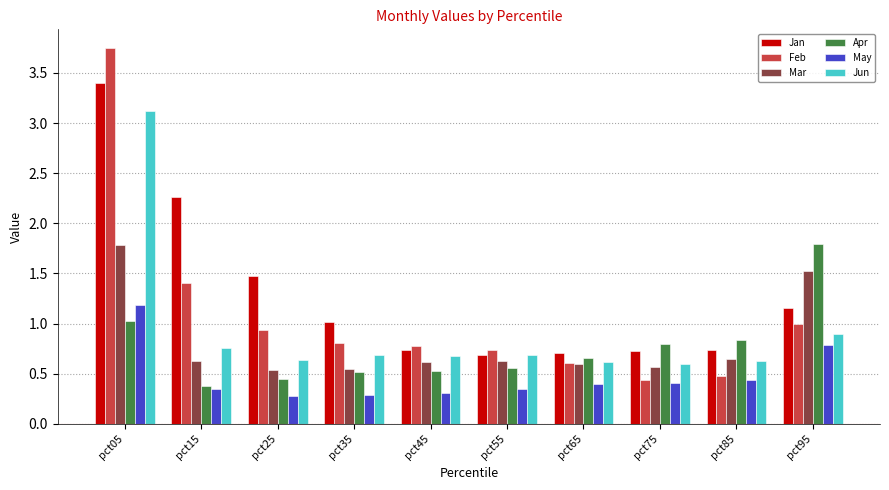

What are all the series names shown in the legend?

Jan, Feb, Mar, Apr, May, Jun